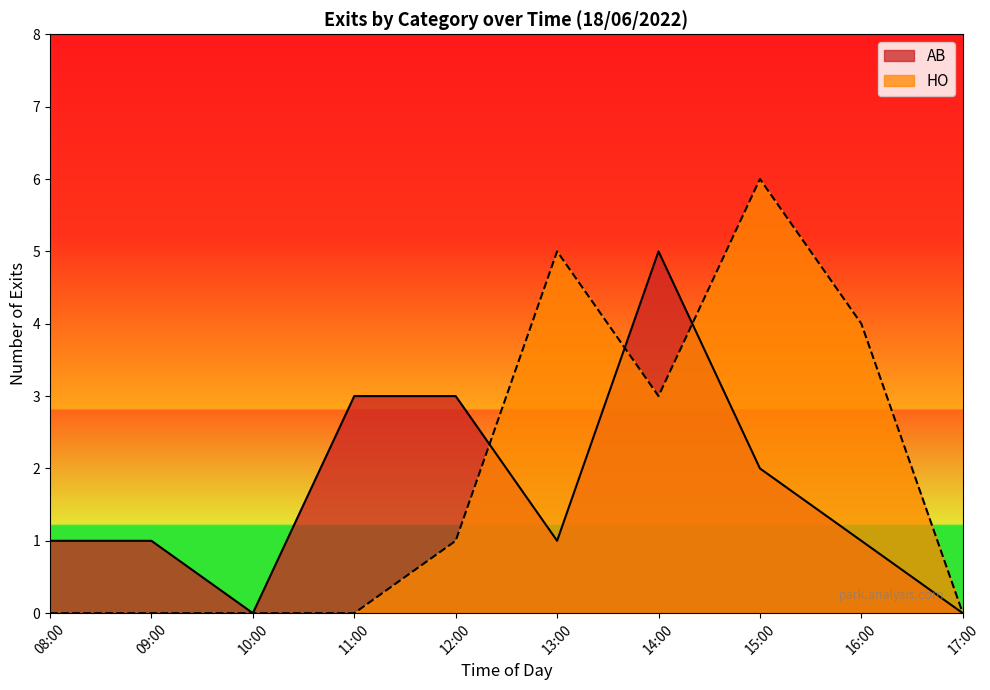

Rank the series by their maximum value, from highest to lowest.

HO, AB